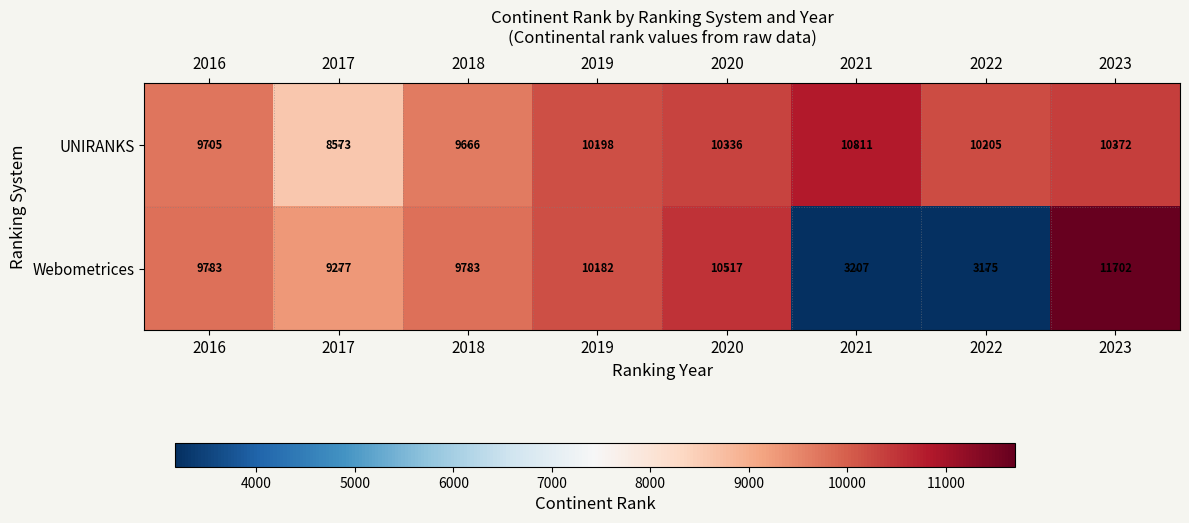

The value of UNIRANKS at 2016 is 9705. True or false?

True